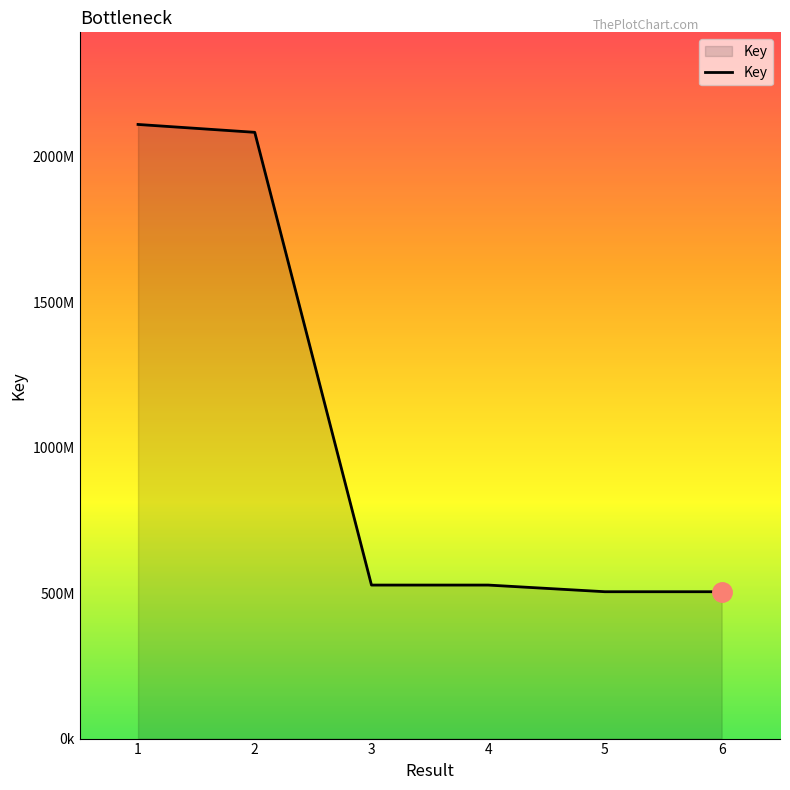

What is the change in value from 4 to 6?

-22907194